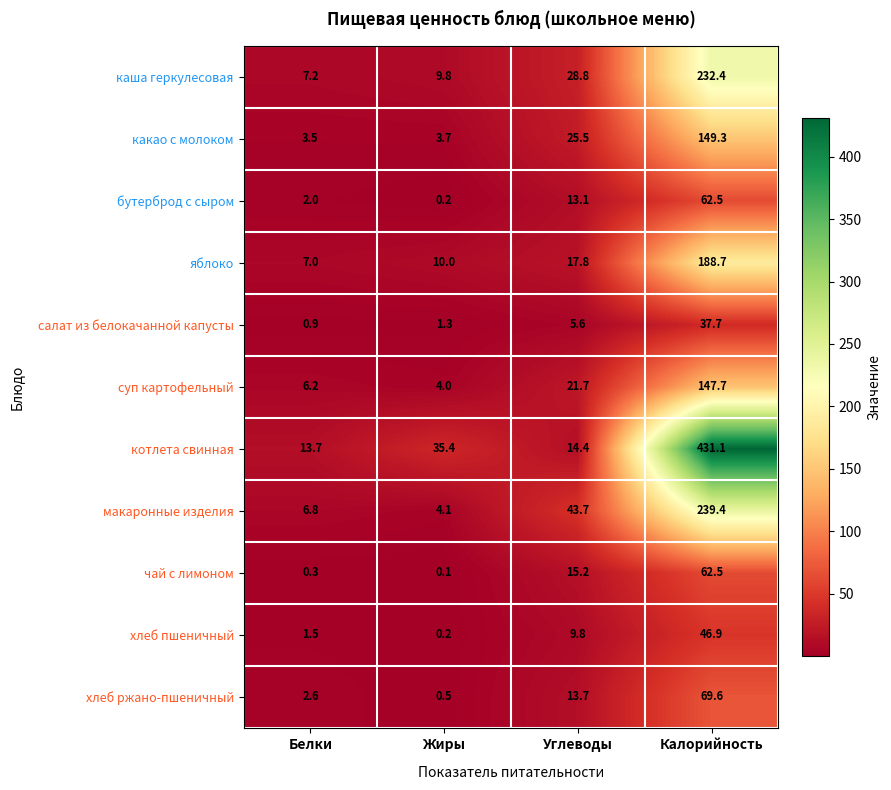

What is the spread (max minus min) of values at Белки?

13.4